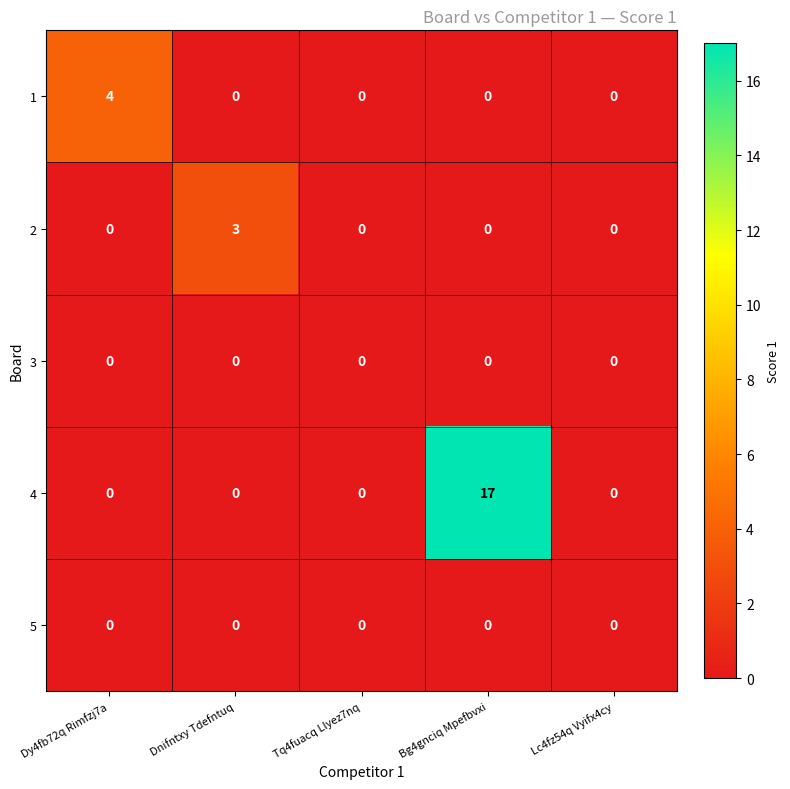

Reading left to right, extract all data points from this chart.

1: 4	0	0	0	0
2: 0	3	0	0	0
3: 0	0	0	0	0
4: 0	0	0	17	0
5: 0	0	0	0	0